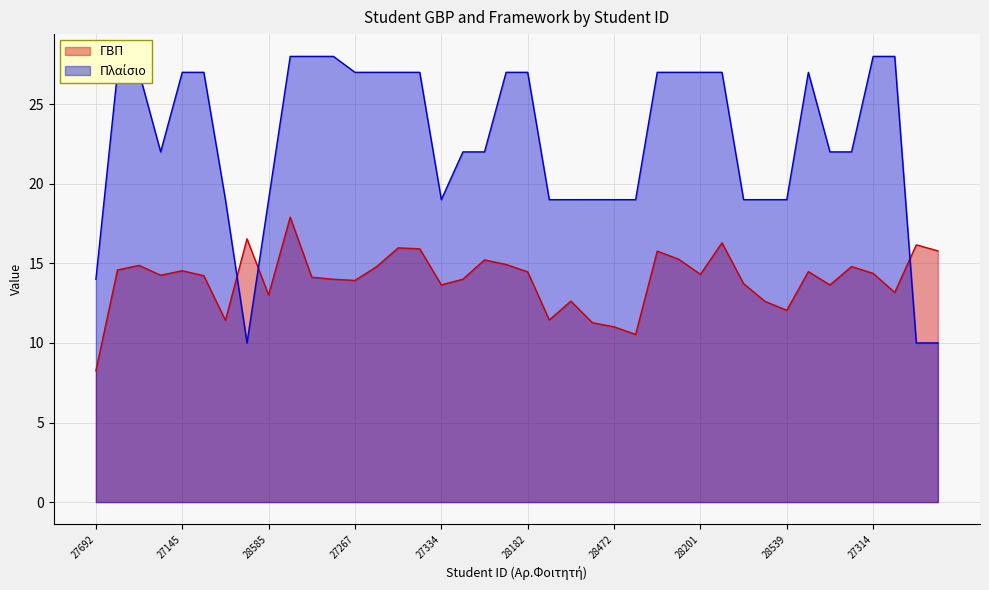

True or false: Πλαίσιο and ΓΒΠ intersect in this chart.

True